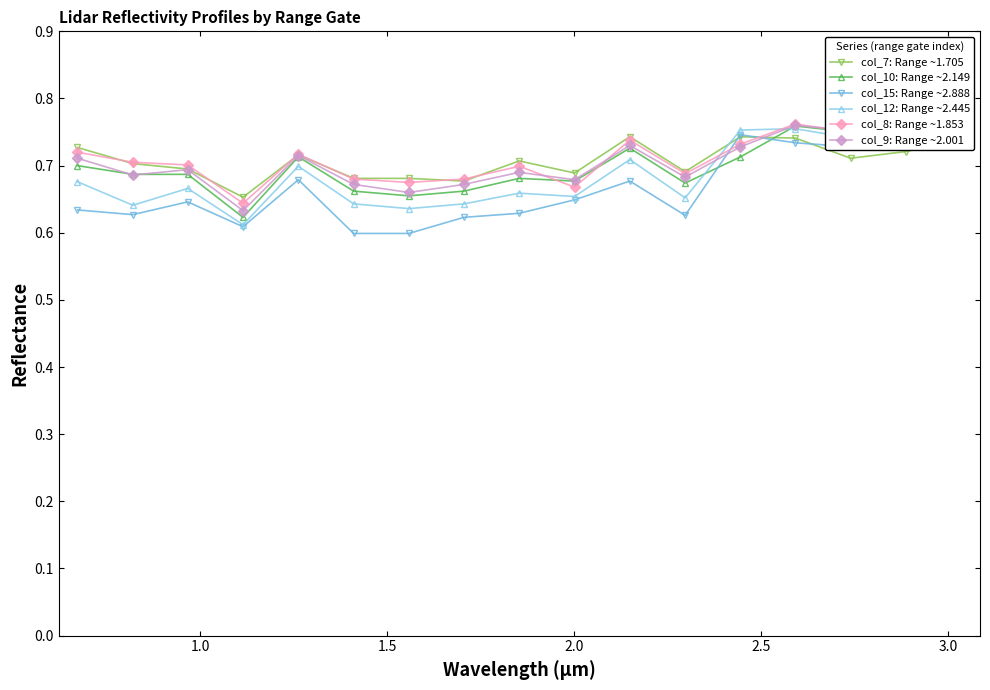

True or false: col_12: Range ~2.445 has more than 1 interior local peaks.

True